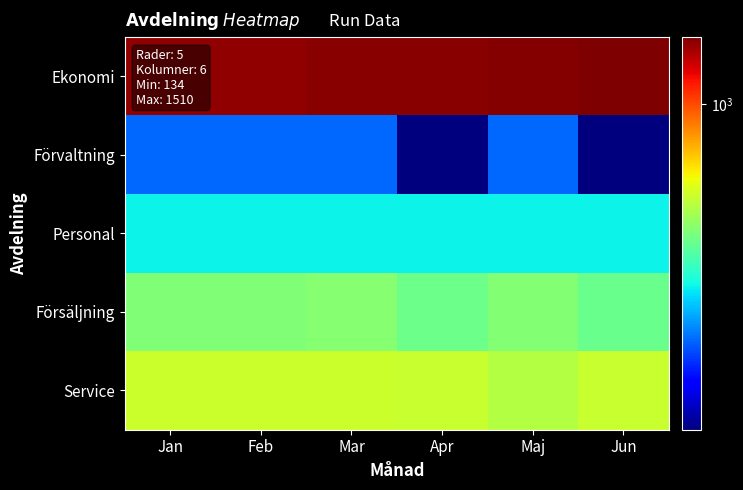

At which category does the chart reach its minimum across all series?

Apr